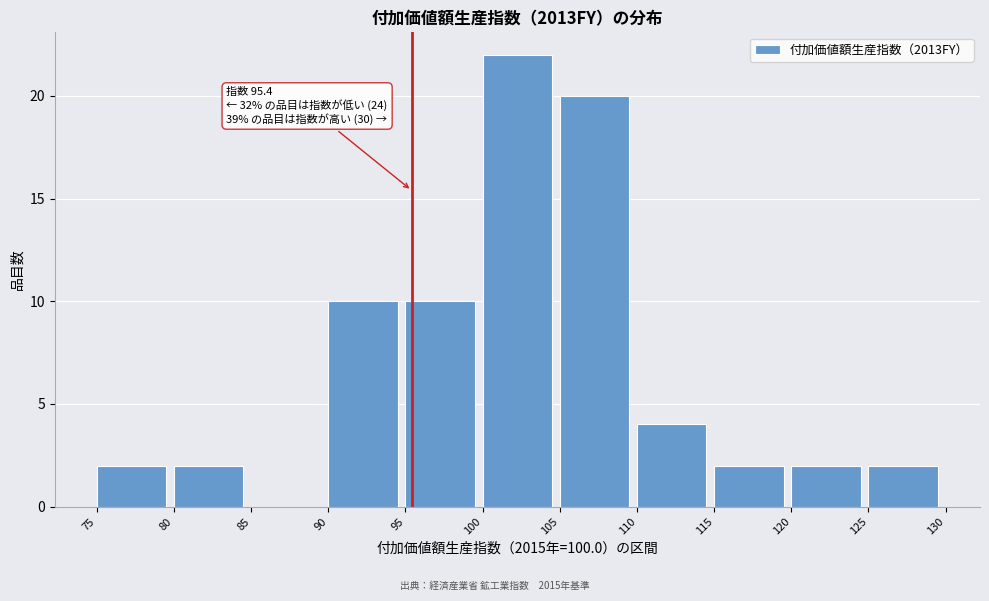

Over which range of the x-axis is the bar tallest?

100 to 105